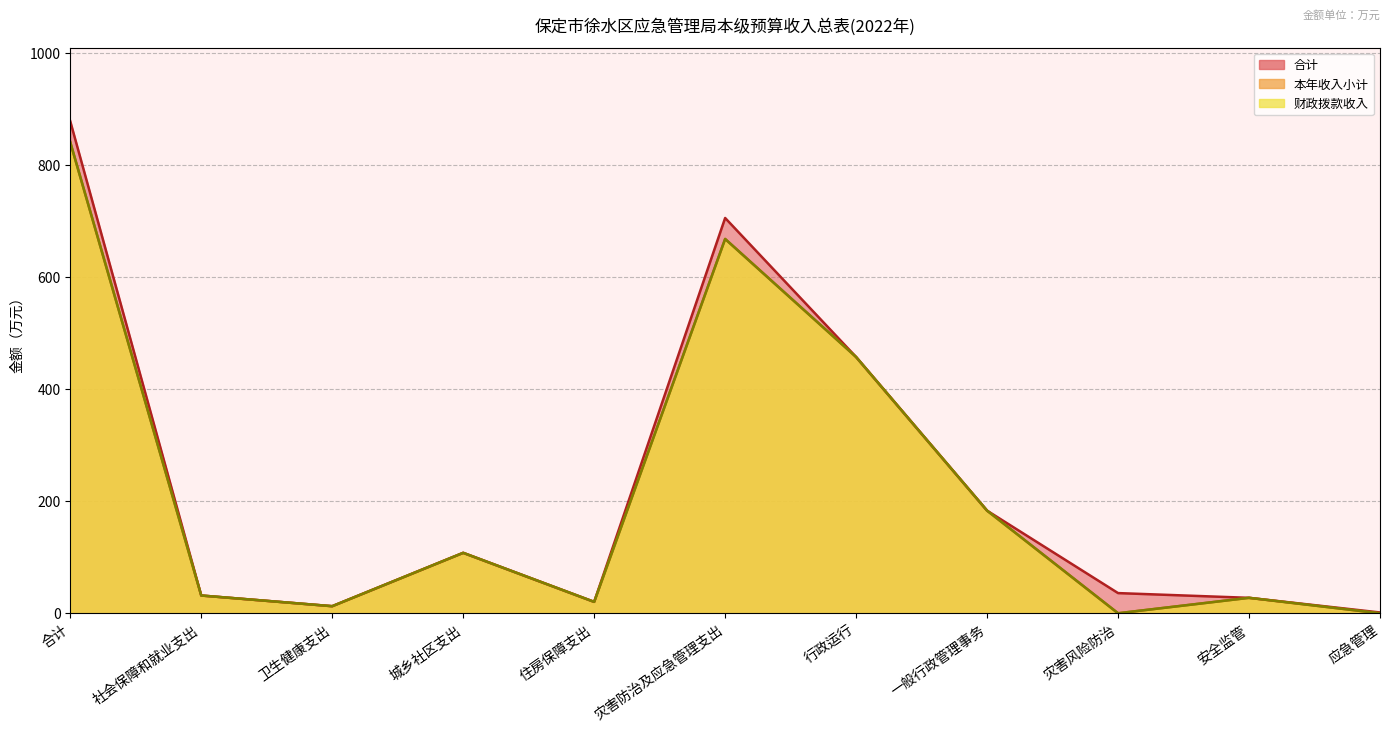

How many lines are shown in the chart?

3